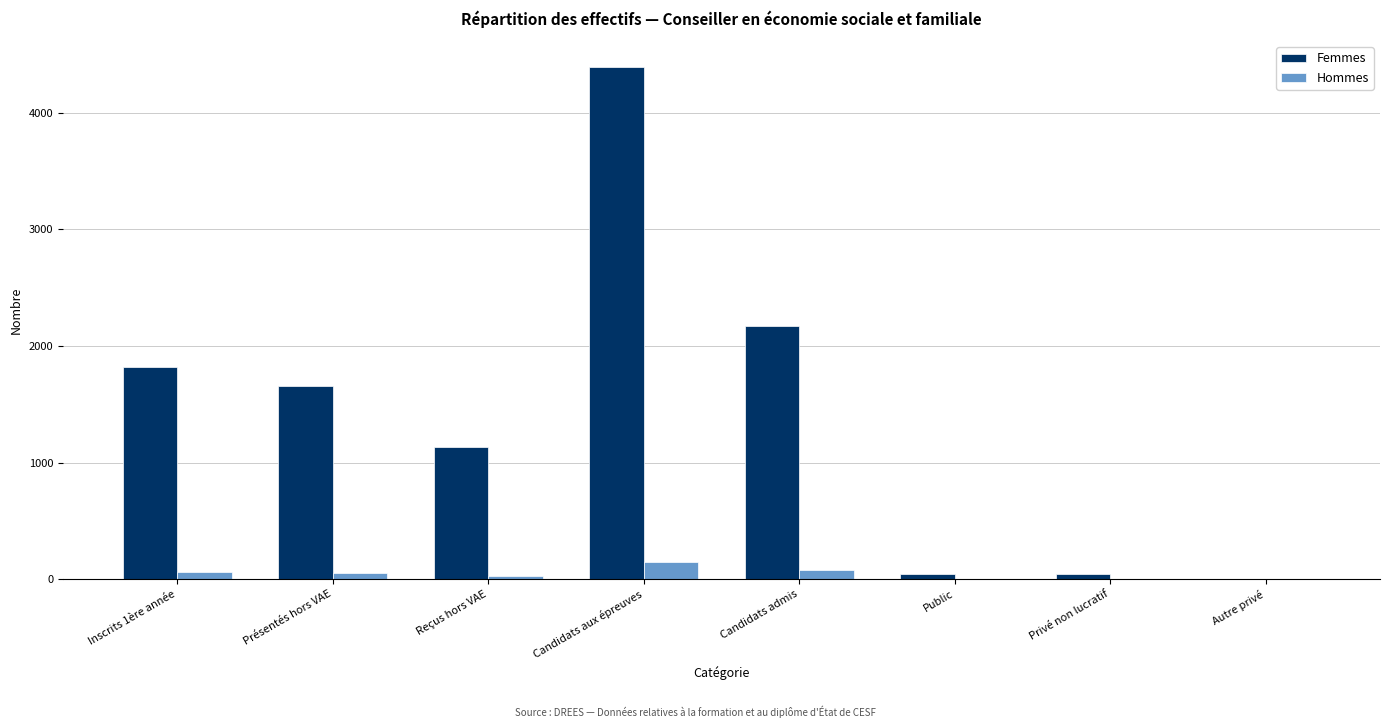

Which series has the largest total across all categories?

Femmes